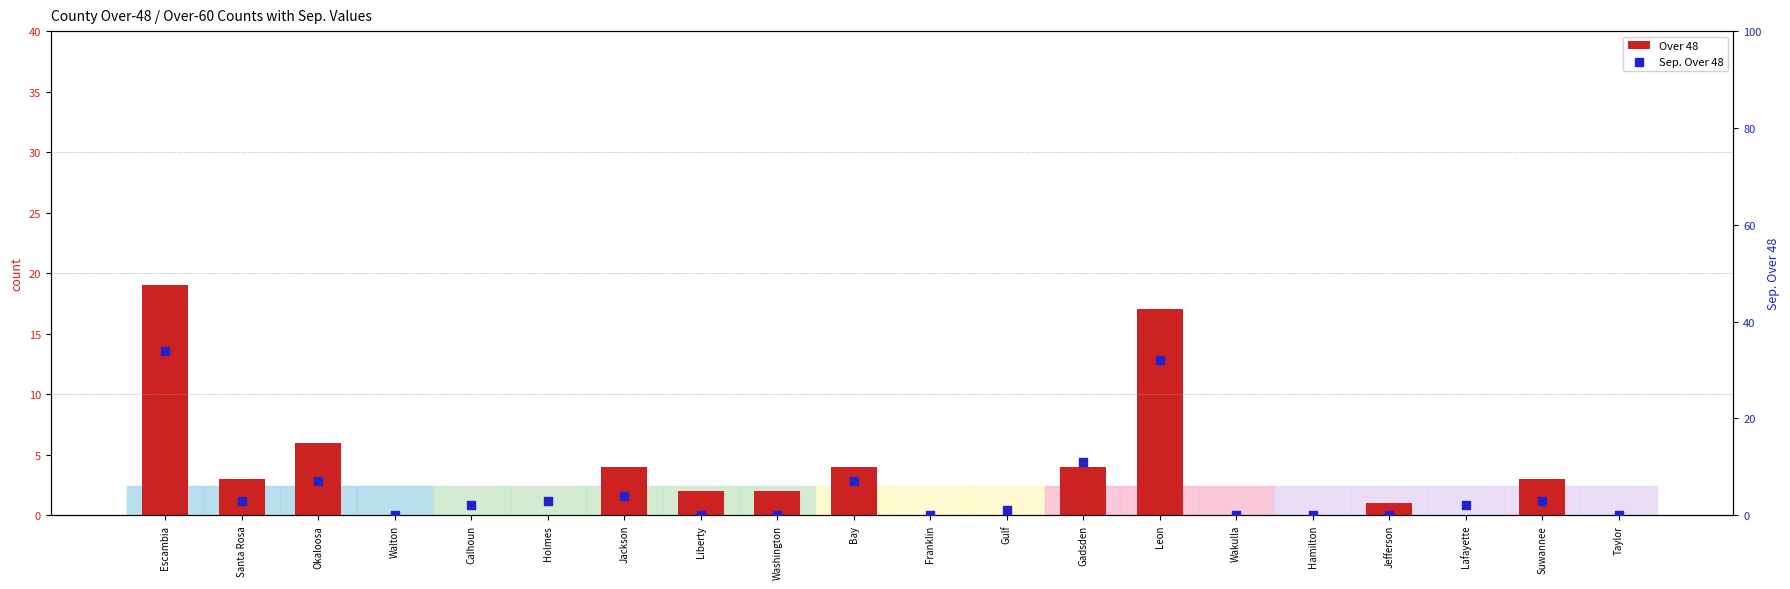

Which series has the largest Y range (max minus min)?

Sep. Over 48